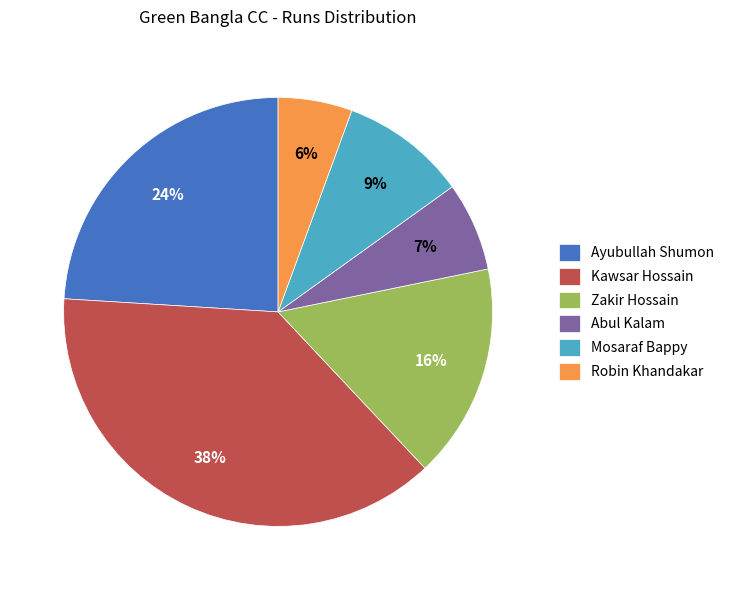

What is the ratio of the value at Ayubullah Shumon to the value at Zakir Hossain?

1.5